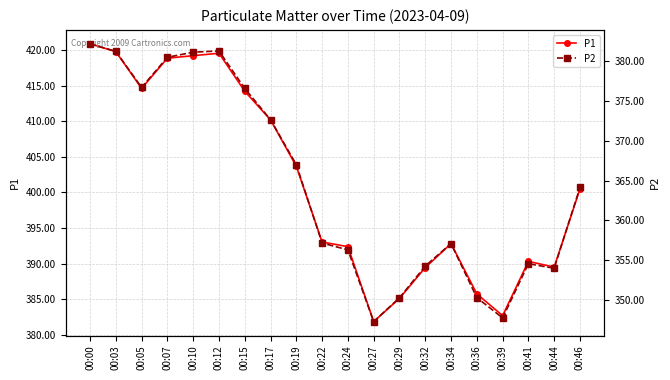

Is this an area chart (filled region under the line)?

No